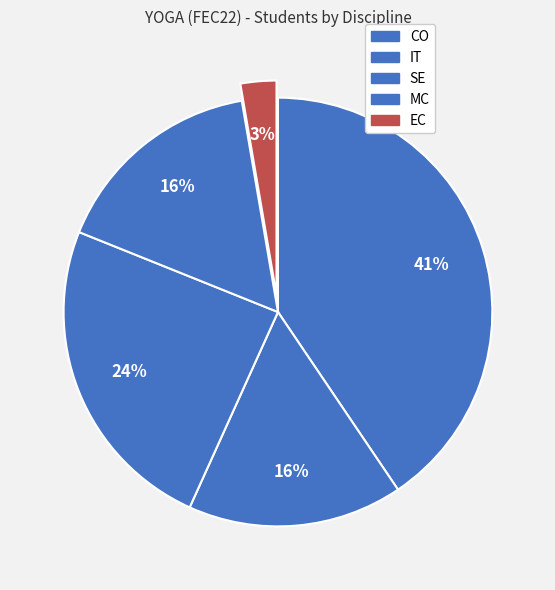

What is the change in value from CO to EC?

-14